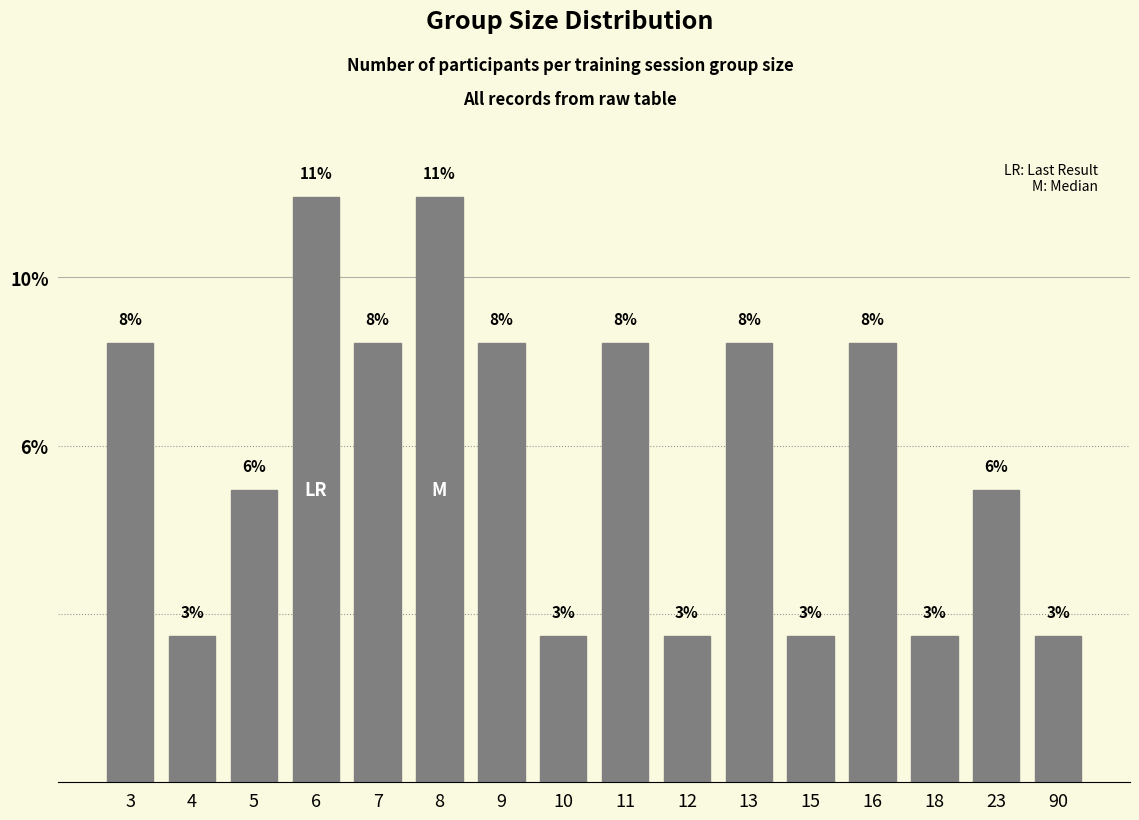

Rank the categories by value from lowest to highest.

4, 10, 12, 15, 18, 90, 5, 23, 3, 7, 9, 11, 13, 16, 6, 8